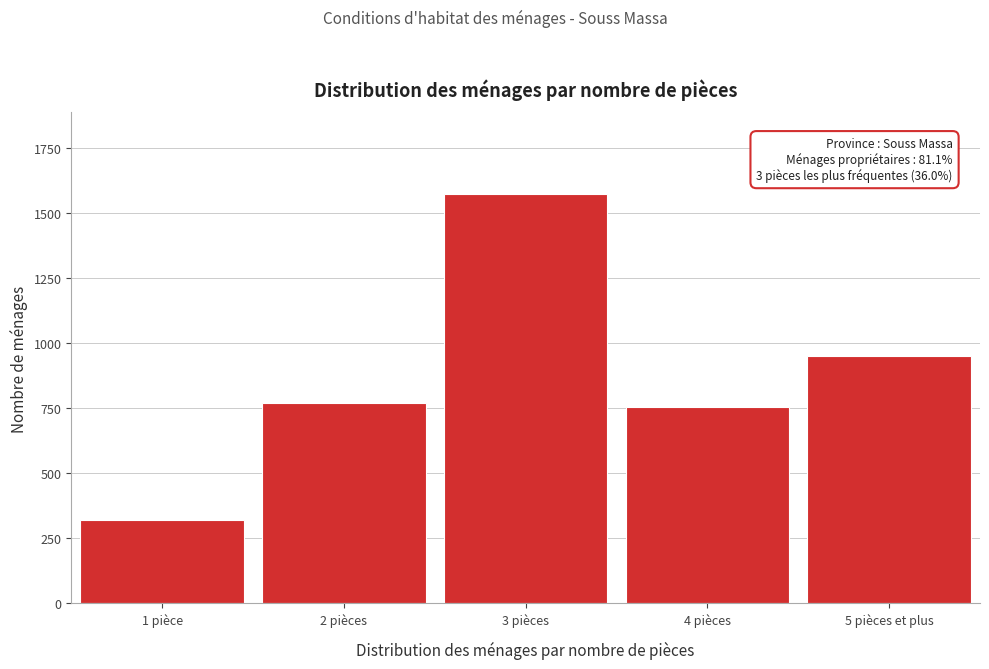

Reading left to right, transcribe all the data shown in this chart.

1 pièce=319	2 pièces=769	3 pièces=1573	4 pièces=754	5 pièces et plus=953